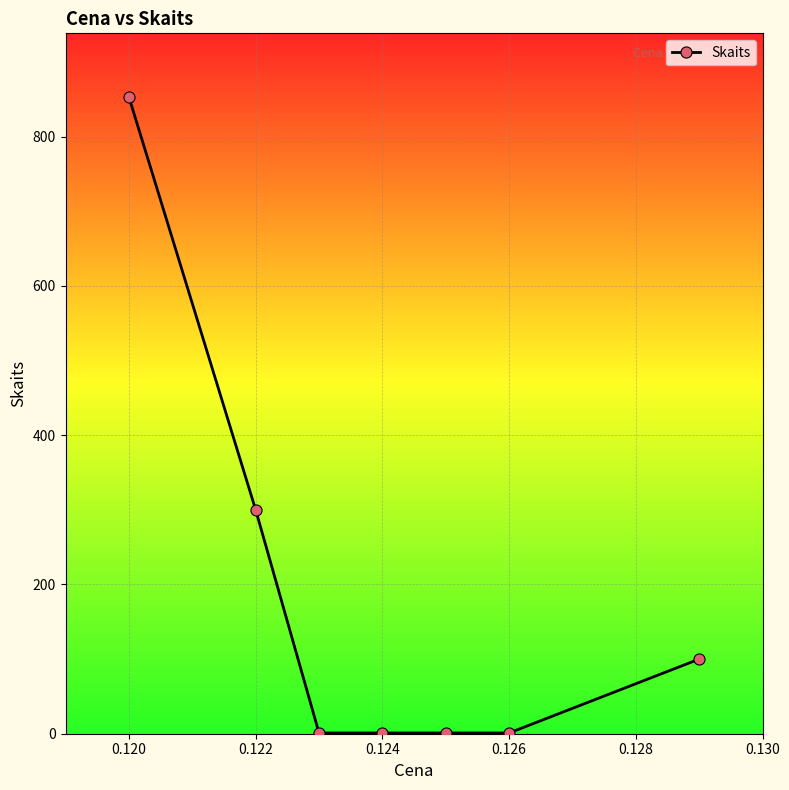

True or false: the data has more than 1 interior local peaks.

False